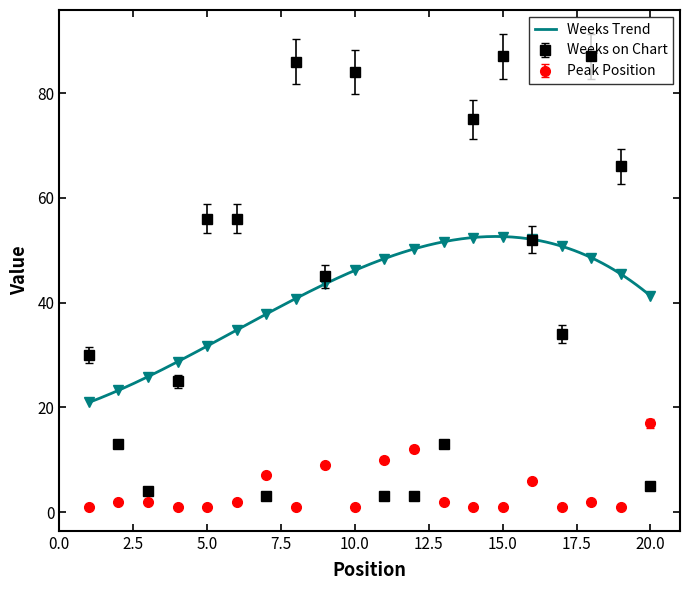

True or false: Peak Position and Weeks on Chart intersect in this chart.

True